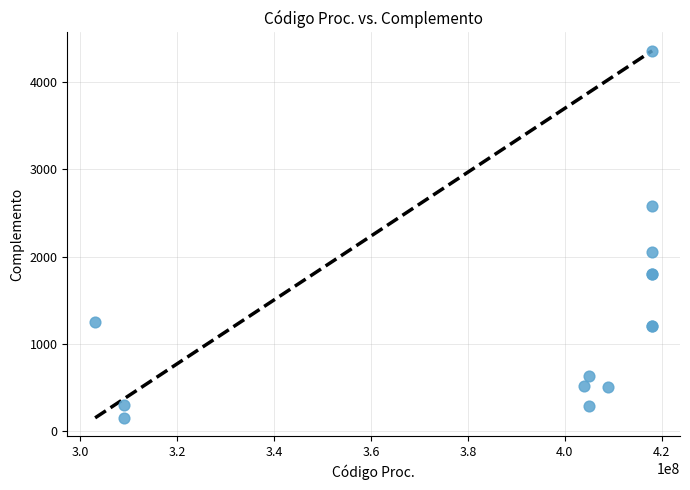

What Y value in the scatter plot is closest to 2255?

2056.6